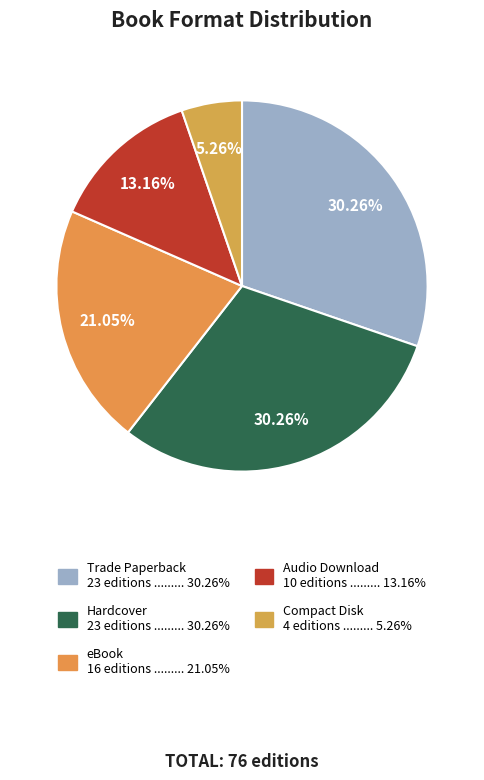

Does Hardcover account for over 50% of the chart?

No